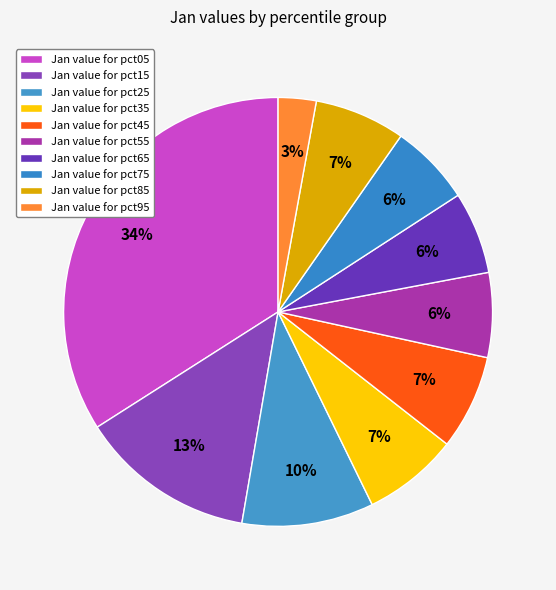

What is the smallest slice in the pie chart?

pct95